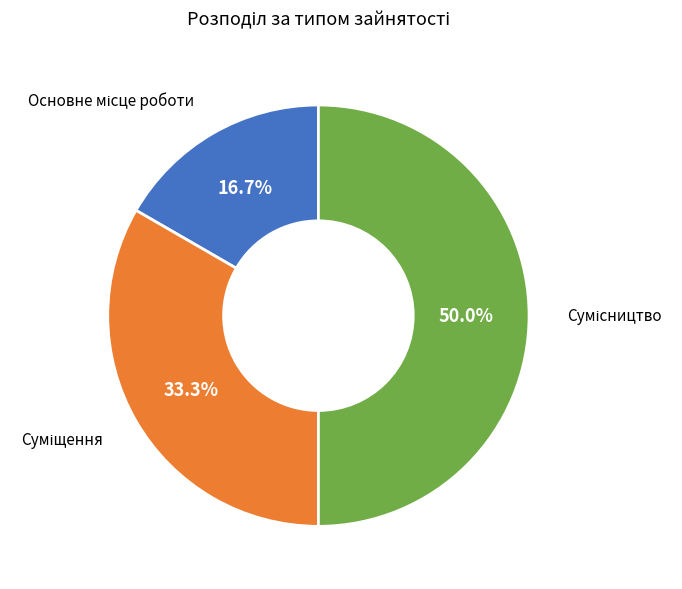

True or false: Суміщення accounts for 40% of the total.

False